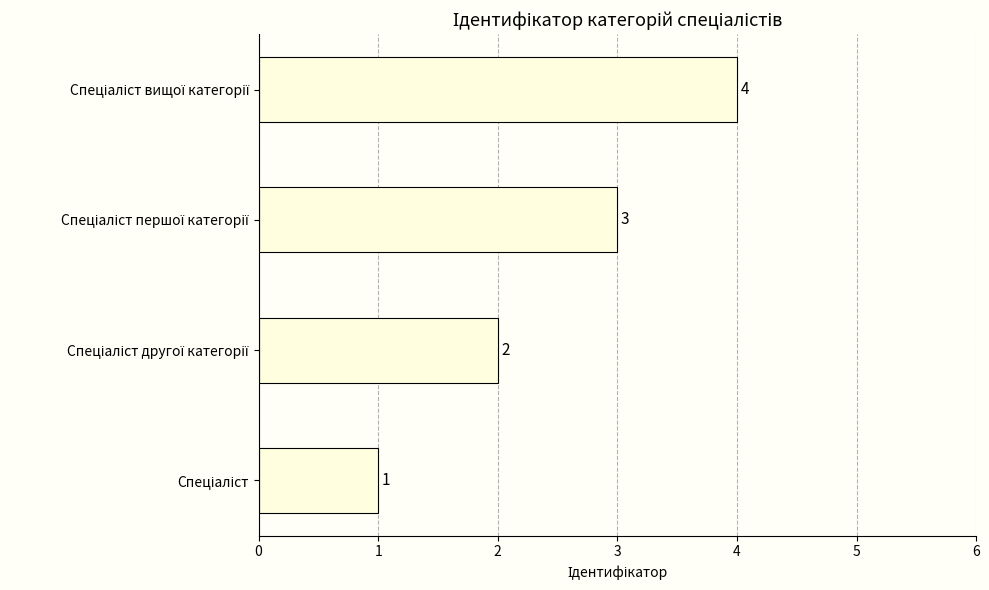

What is the maximum value shown in the chart?

4